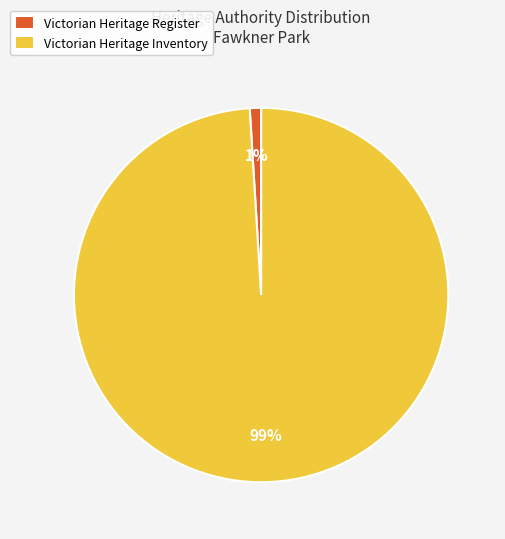

To the nearest percent, what portion does Victorian Heritage Inventory represent?

99%